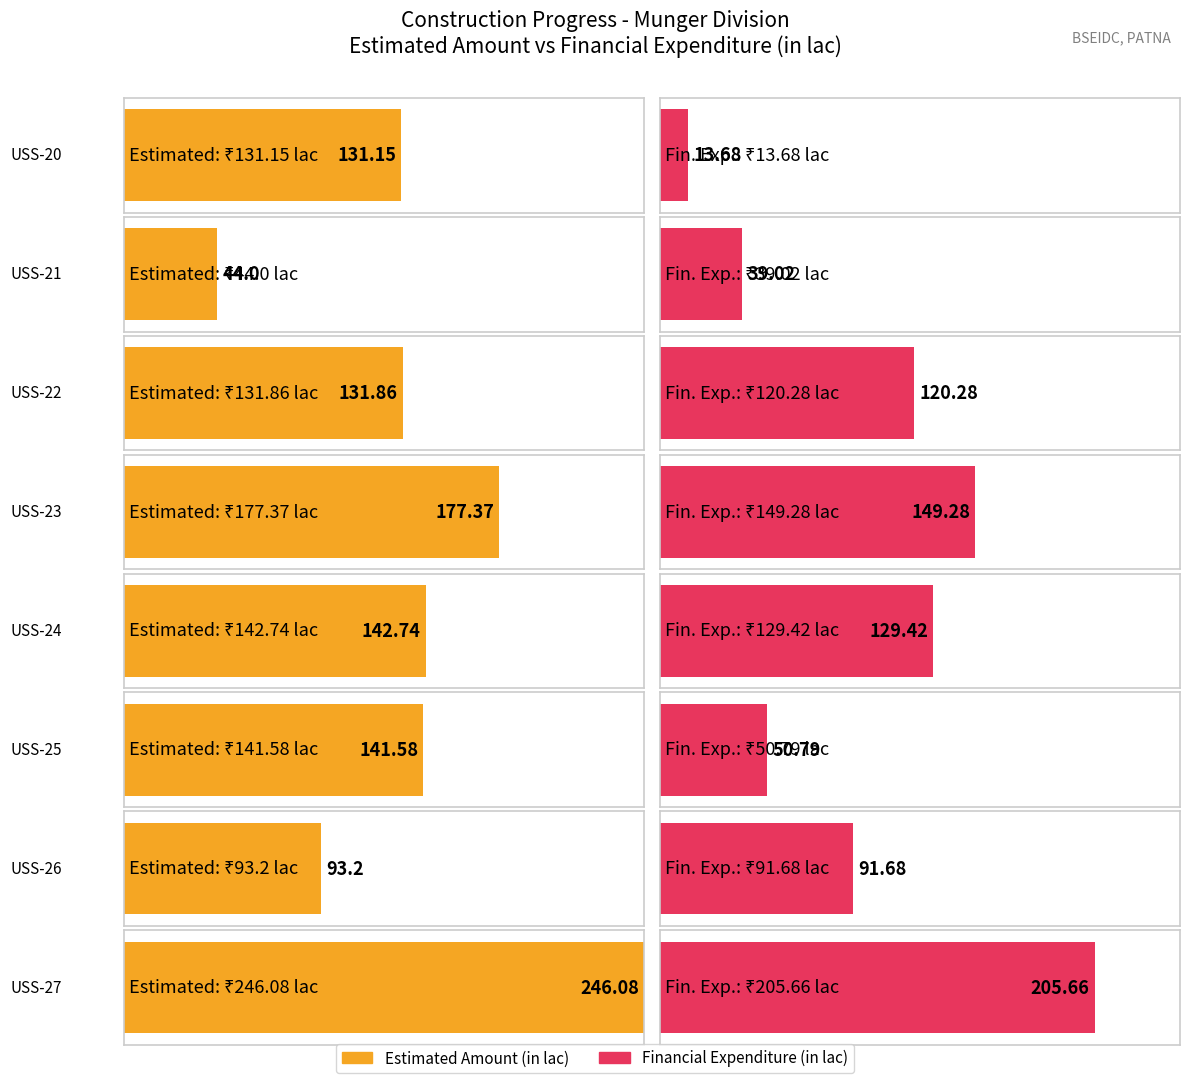

What is the average value?

138.5